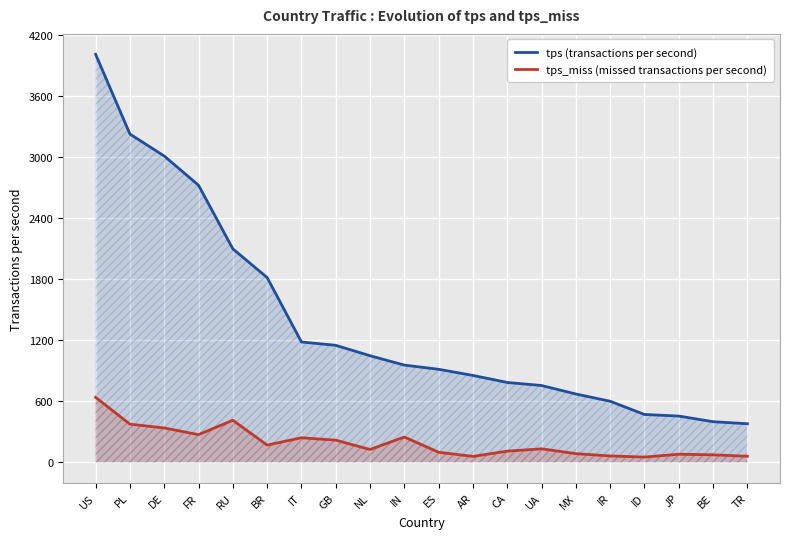

The tps (transactions per second) series shows 1047.7 at NL. True or false?

True